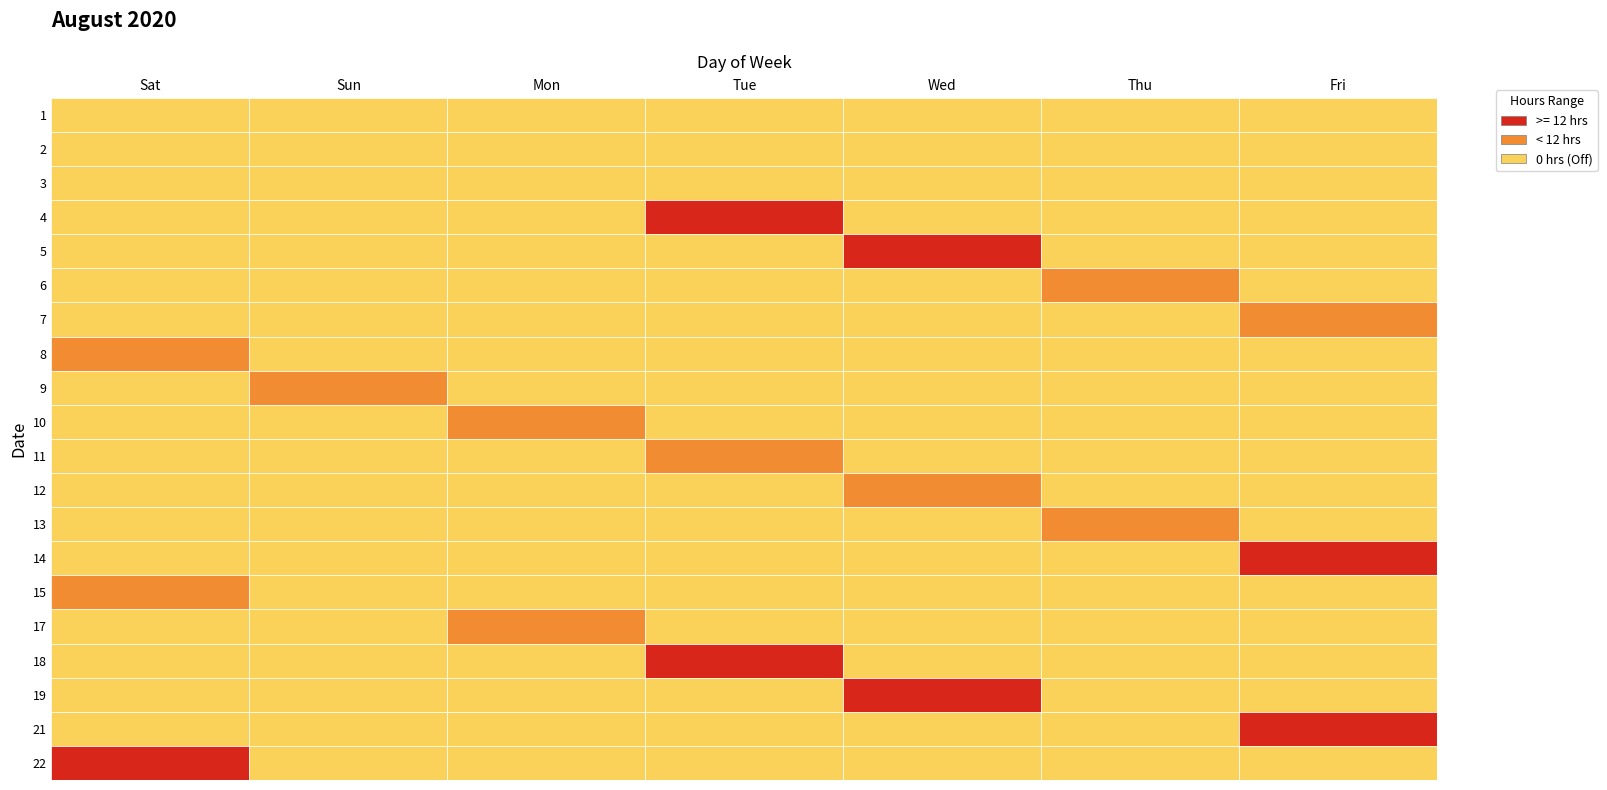

Is the value of 11 at Mon greater than the value of 14 at Sat?

No